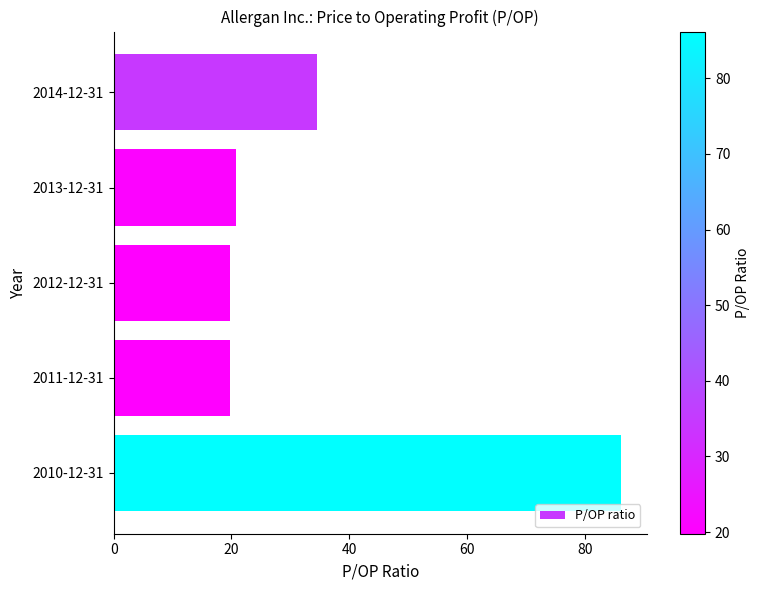

How many bars are there in total?

5